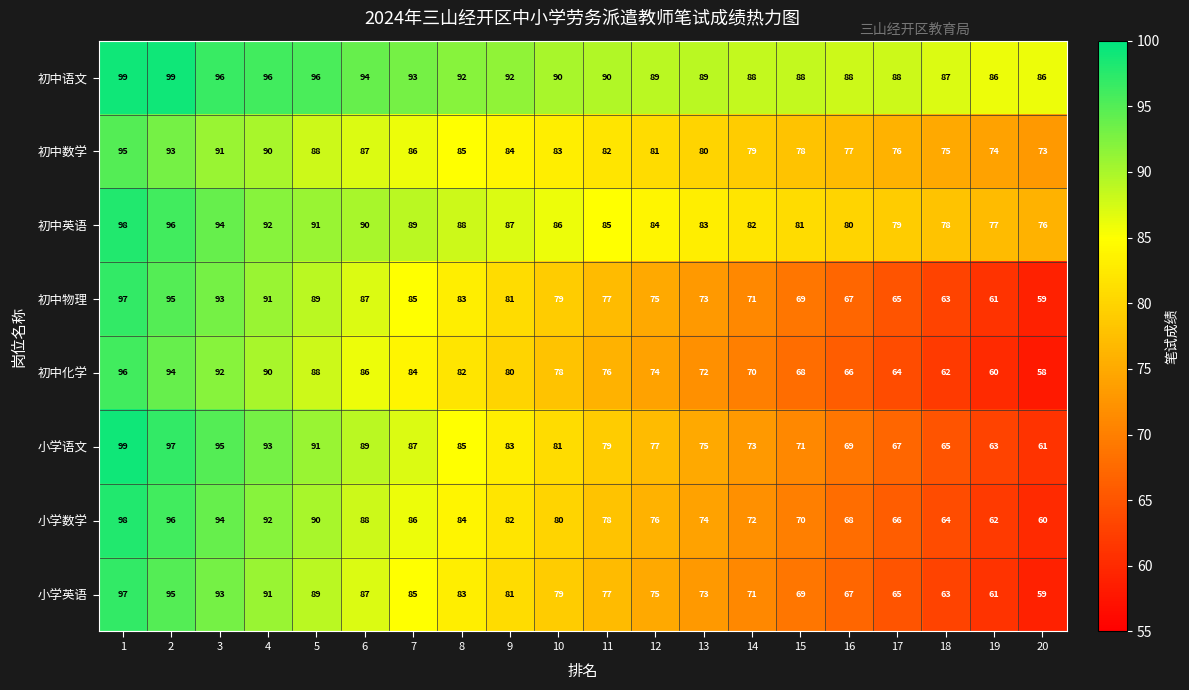

What is the approximate value of 初中数学 at 12, to the nearest 10?

80